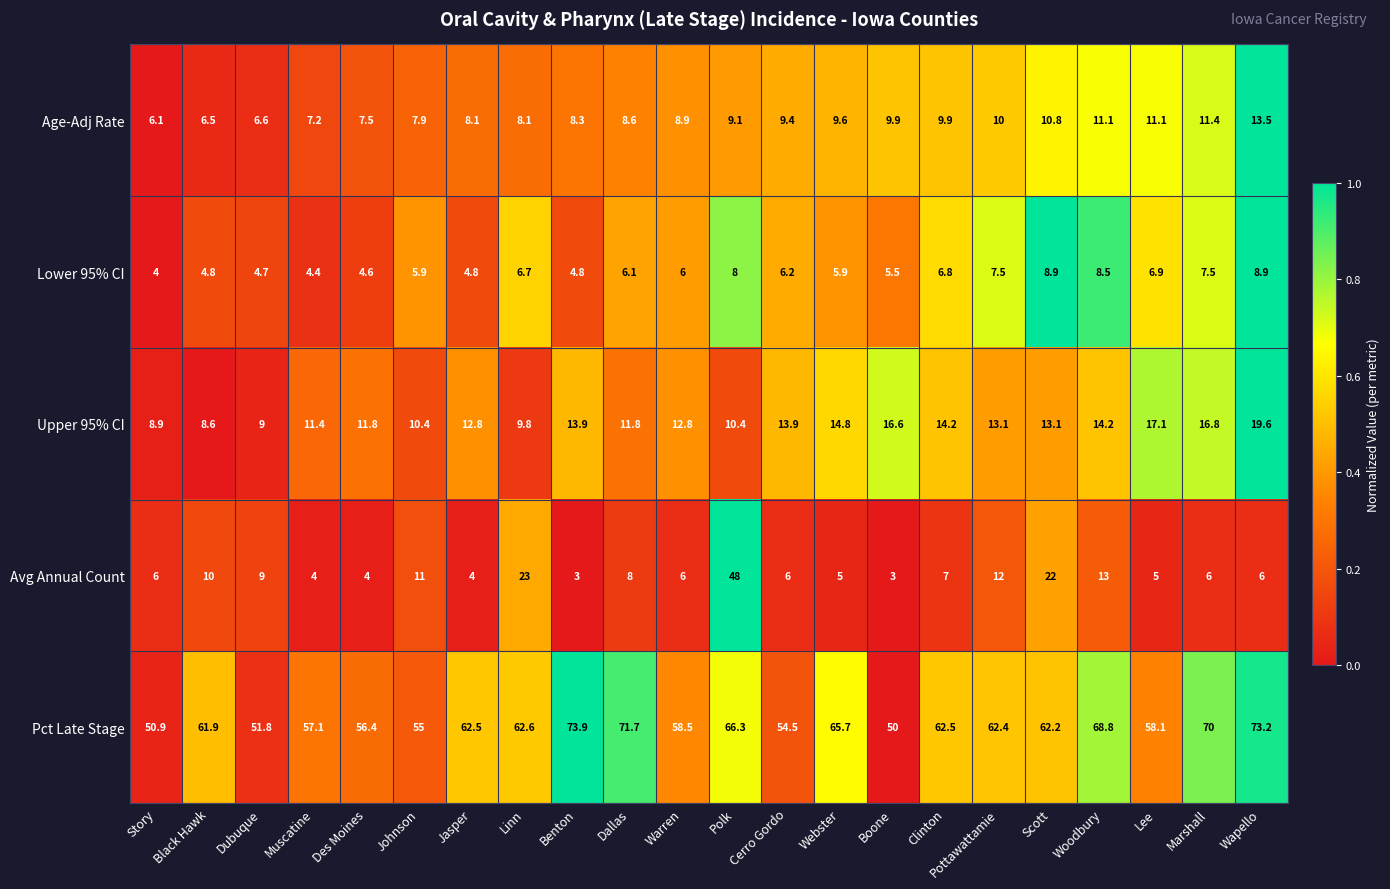

Which series has the largest total across all categories?

Pct Late Stage